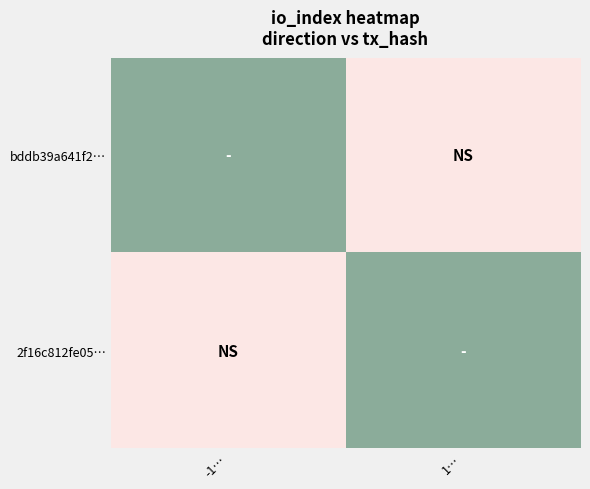

What is the total value across all series at -1…?

1